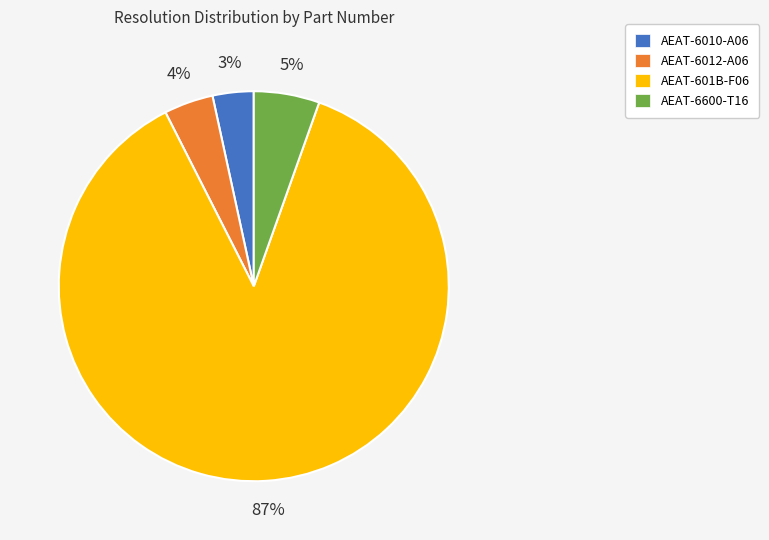

The AEAT-6600-T16 slice represents 5% of the pie. True or false?

True